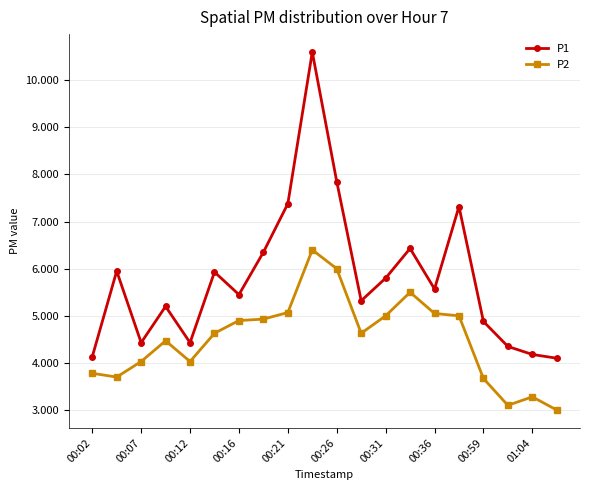

What is the difference between the second highest and second lowest values in the P1 series?

3.7